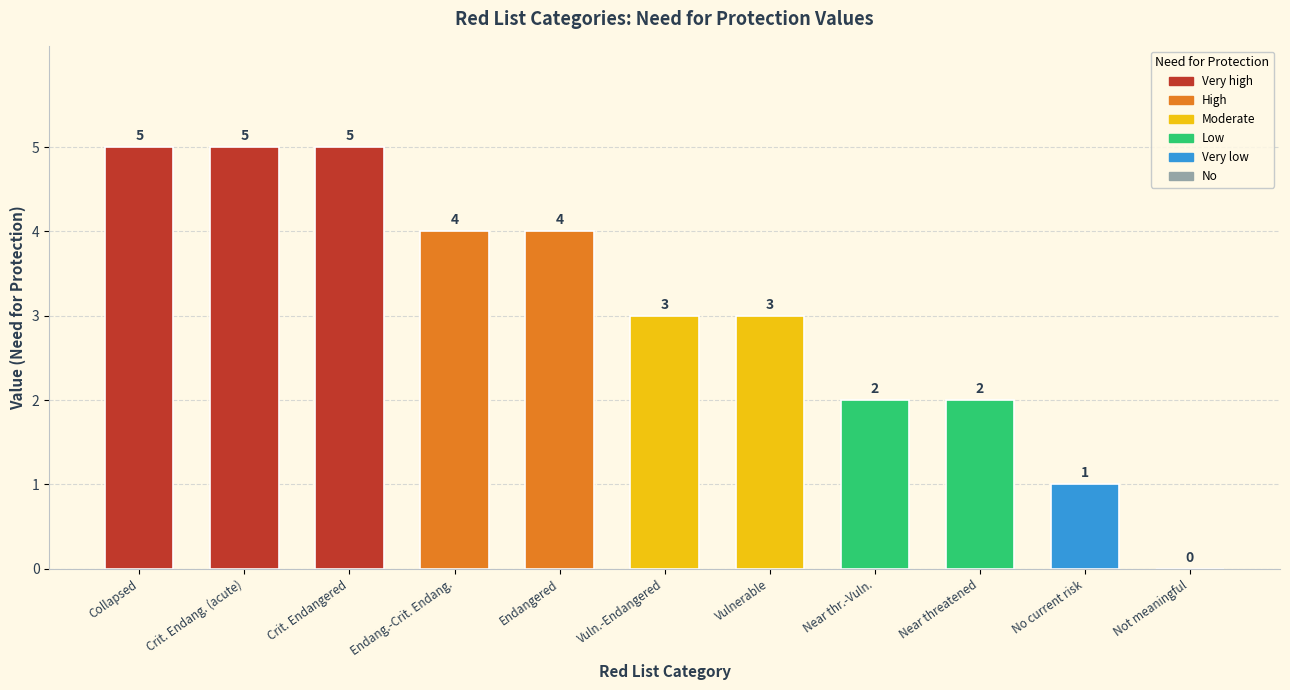

What is the average value?

3